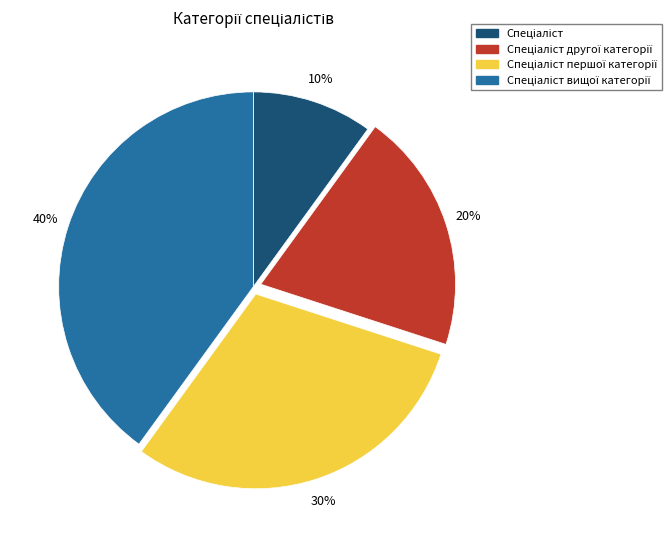

Is there any slice that represents more than half of the pie?

No